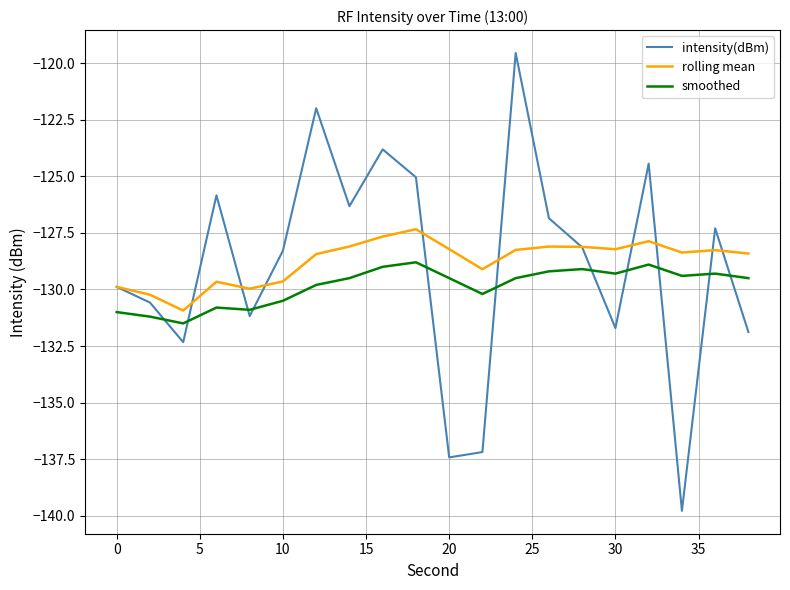

What is the maximum value for intensity(dBm)?

-119.6